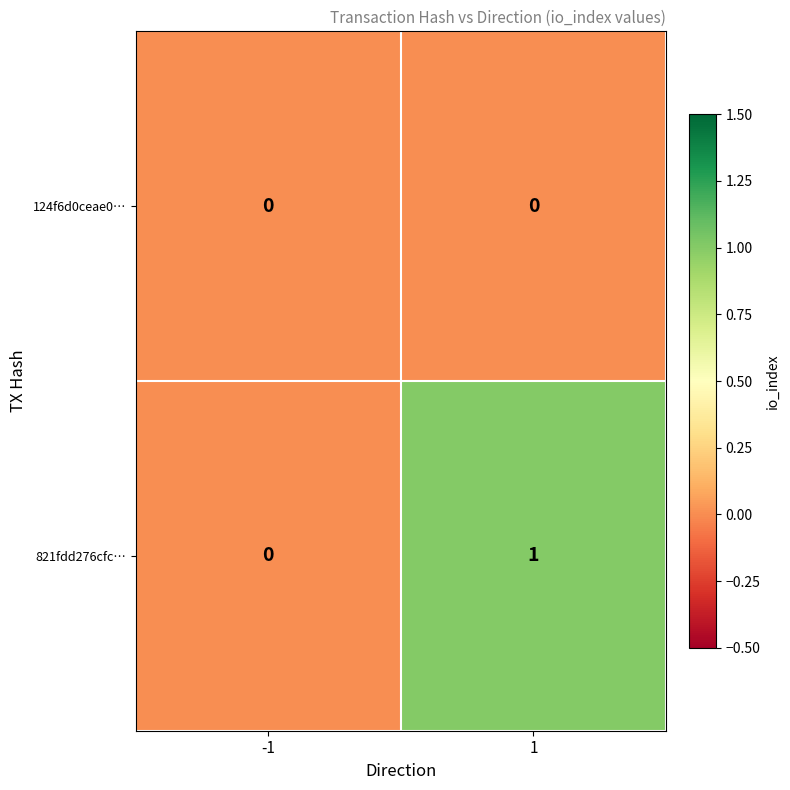

Which series changed the most between -1 and 1?

821fdd276cfc…